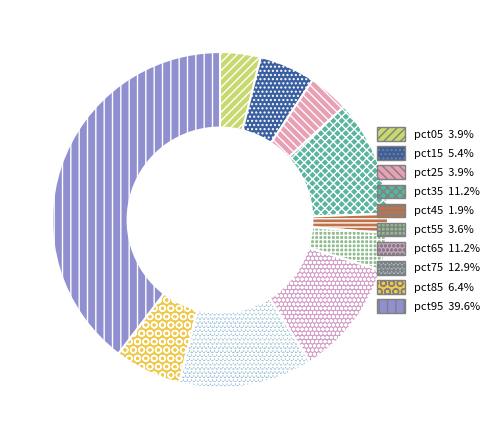

To the nearest percent, what is the average slice percentage?

10%